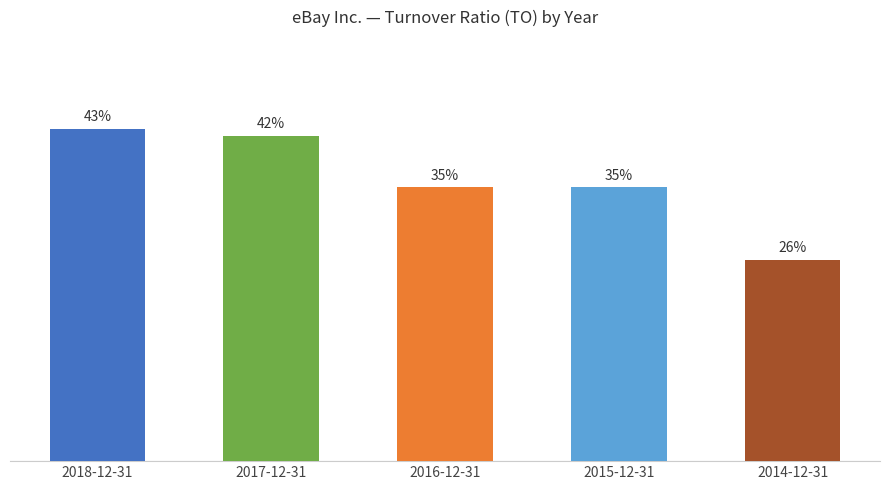

Rank the categories by value from lowest to highest.

2014-12-31, 2016-12-31, 2015-12-31, 2017-12-31, 2018-12-31